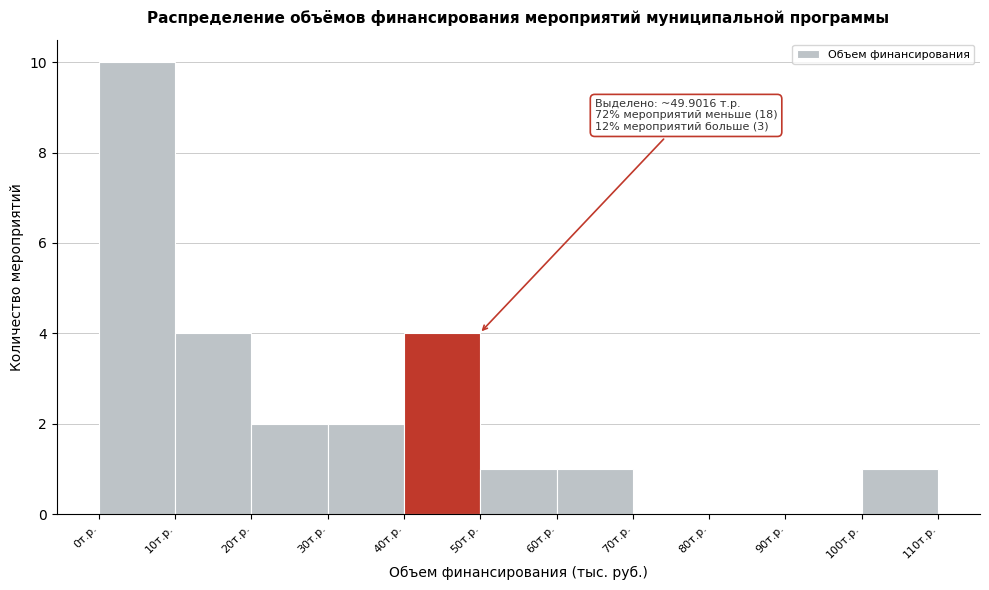

Which range on the x-axis has the tallest bar?

0 to 10